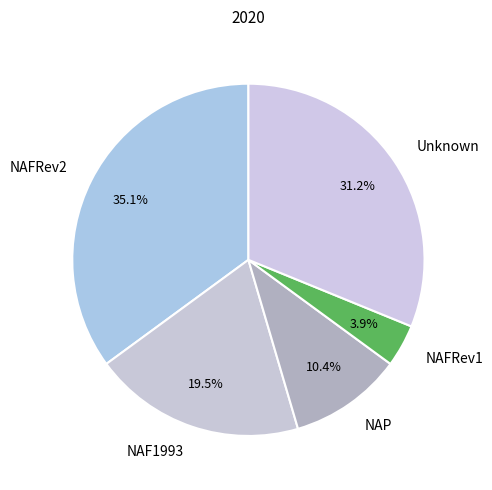

Is there a majority slice in this chart?

No